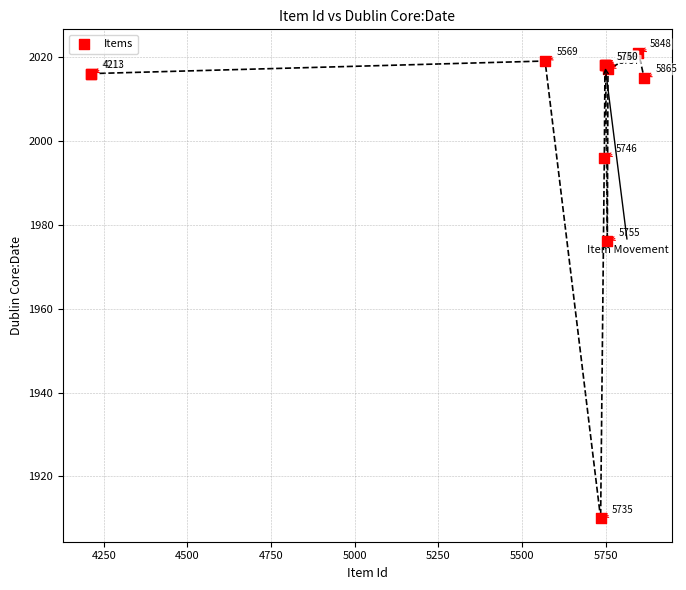

What Y value in the scatter plot is closest to 1965?

1976